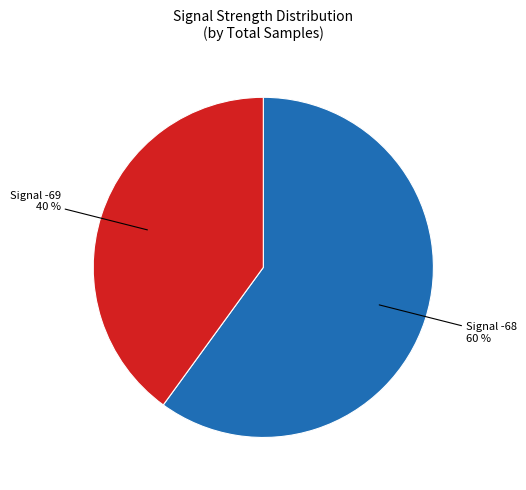

The Signal -68 slice represents 46% of the pie. True or false?

False